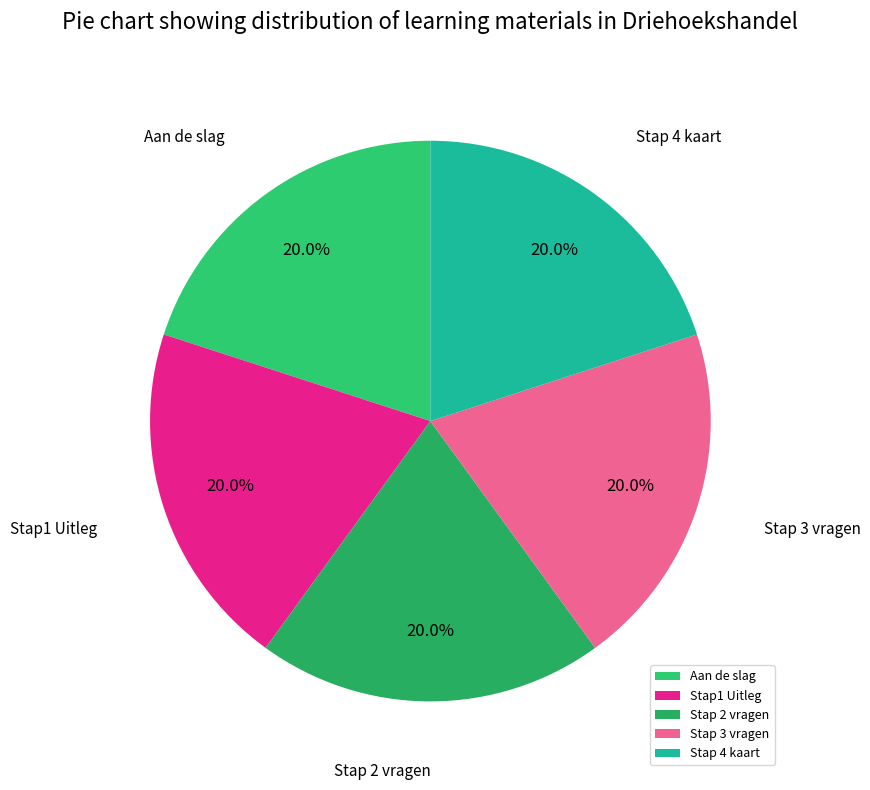

Approximately how many times larger is the value at Aan de slag compared to Stap 4 kaart?

1.0